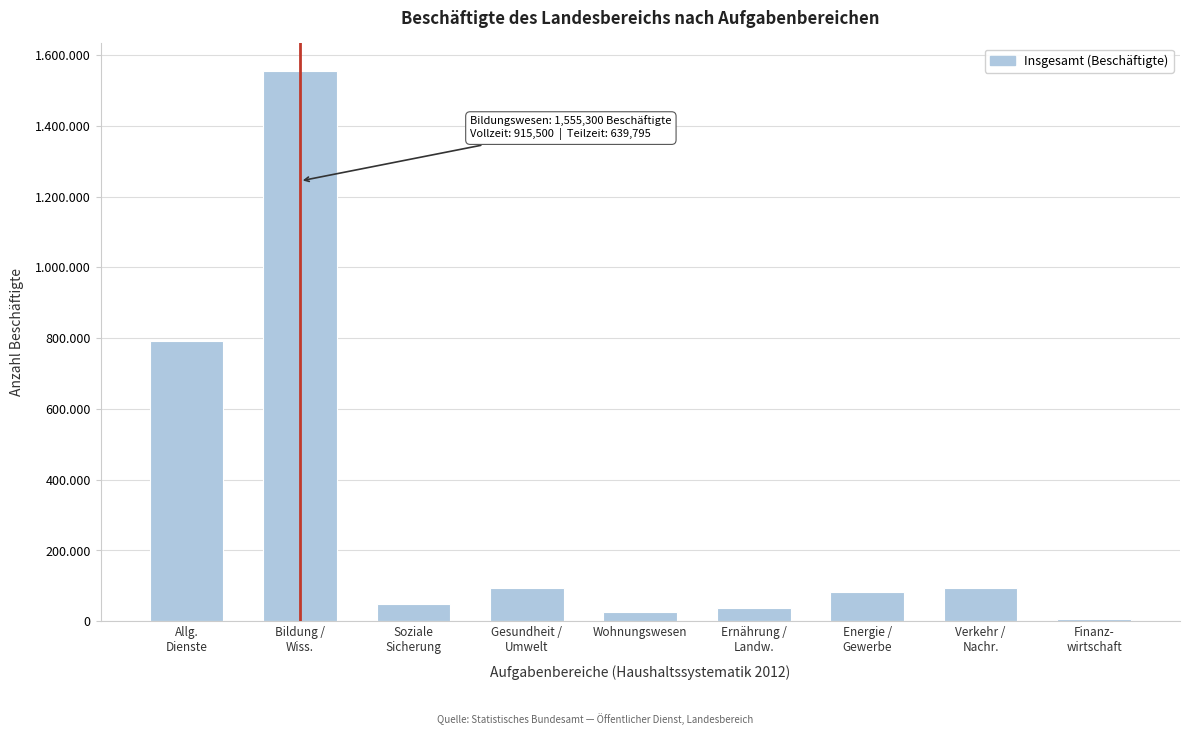

Are the bars horizontal?

No